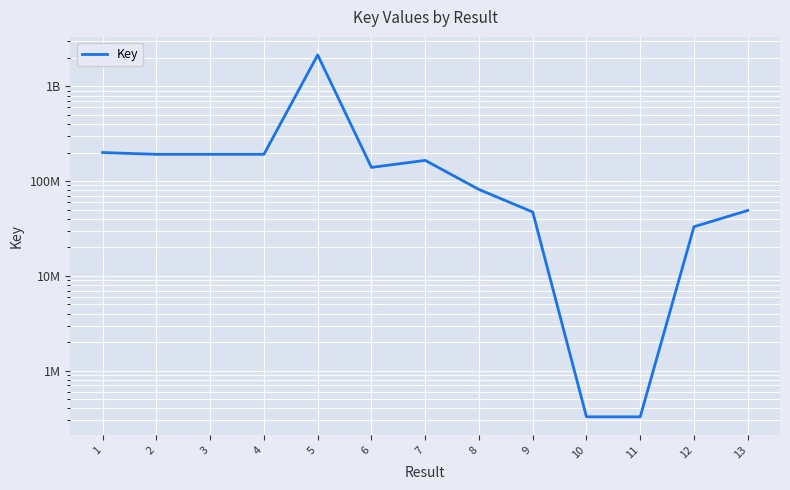

Between 1 and 5, which is larger?

5